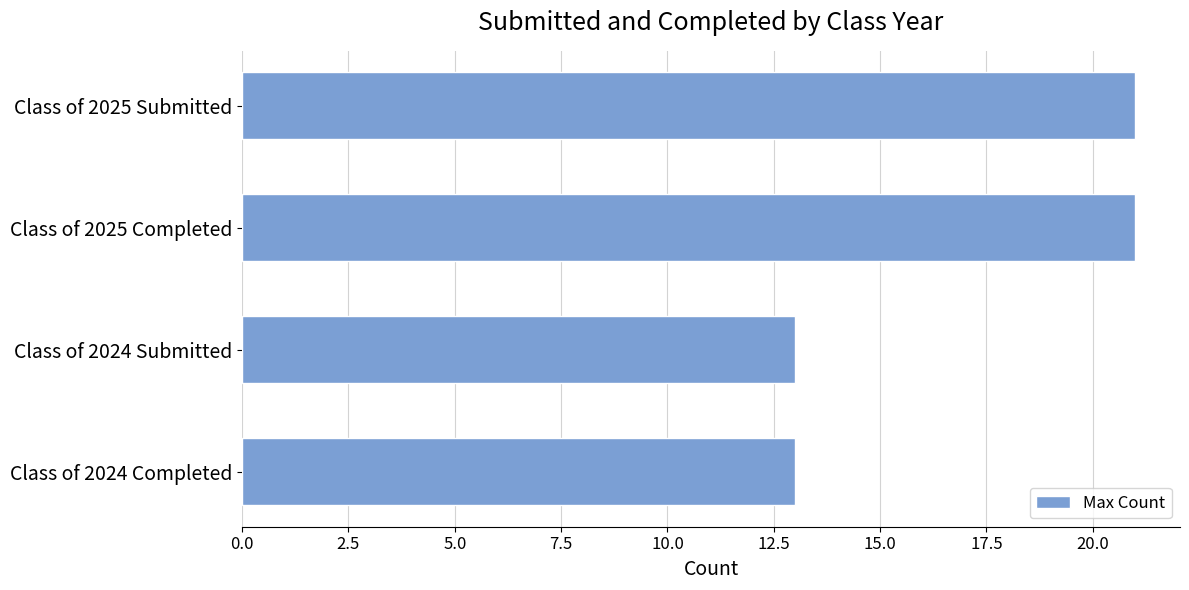

What is the minimum value shown in the chart?

13